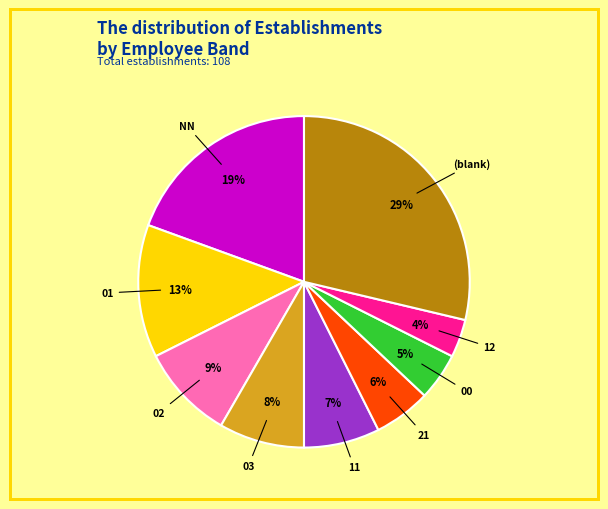

To the nearest percent, what is the difference between the largest and smallest slice percentages?

25%